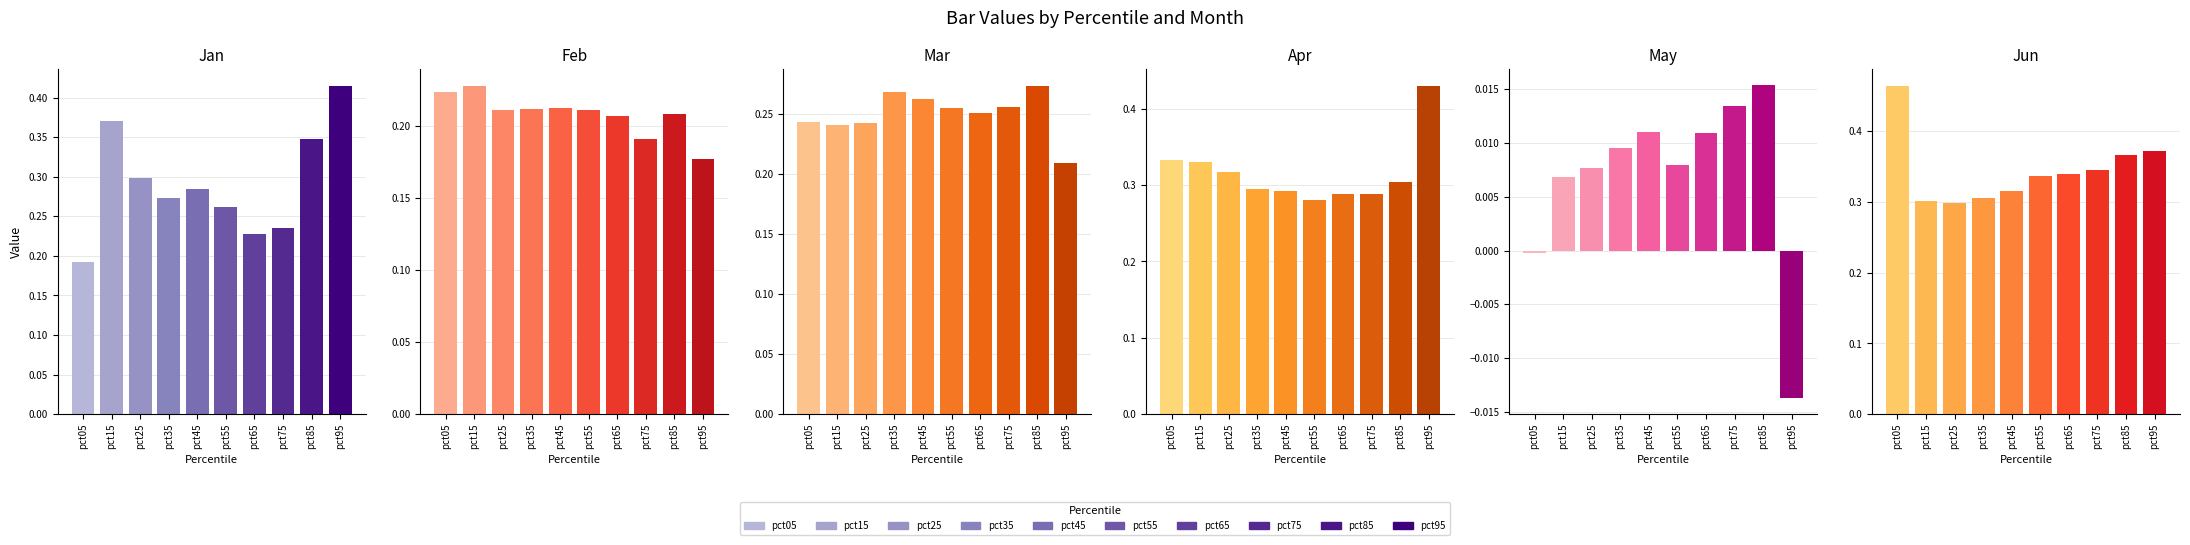

Reading left to right, list all the values displayed in this chart.

Jan: 0.2	0.4	0.3	0.3	0.3	0.3	0.2	0.2	0.3	0.4
Feb: 0.2	0.2	0.2	0.2	0.2	0.2	0.2	0.2	0.2	0.2
Mar: 0.2	0.2	0.2	0.3	0.3	0.3	0.3	0.3	0.3	0.2
Apr: 0.3	0.3	0.3	0.3	0.3	0.3	0.3	0.3	0.3	0.4
May: -0.0	0.0	0.0	0.0	0.0	0.0	0.0	0.0	0.0	-0.0
Jun: 0.5	0.3	0.3	0.3	0.3	0.3	0.3	0.3	0.4	0.4